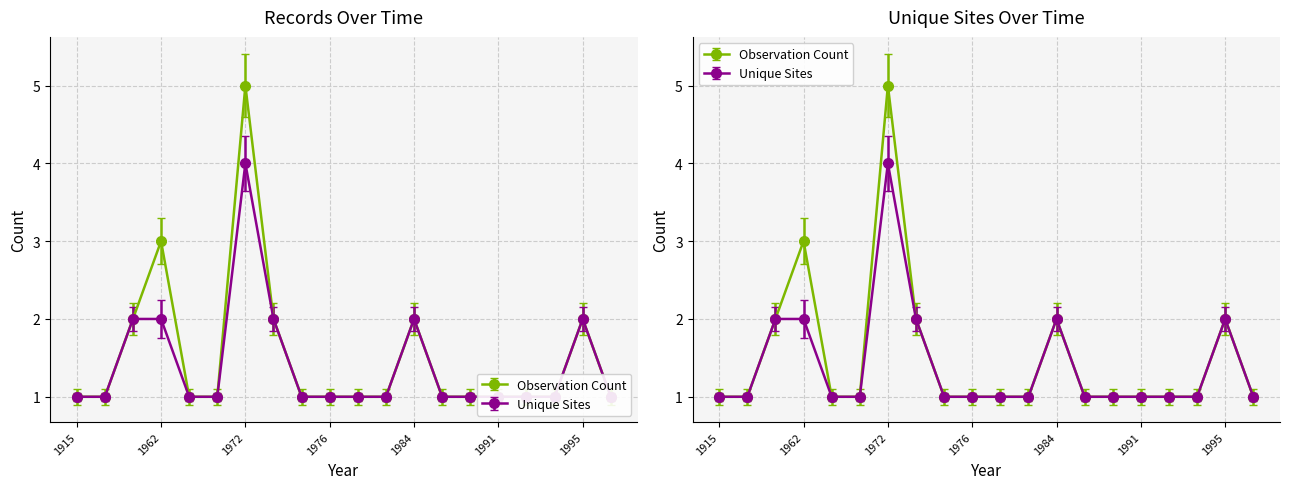

How many data points does each series have?

20